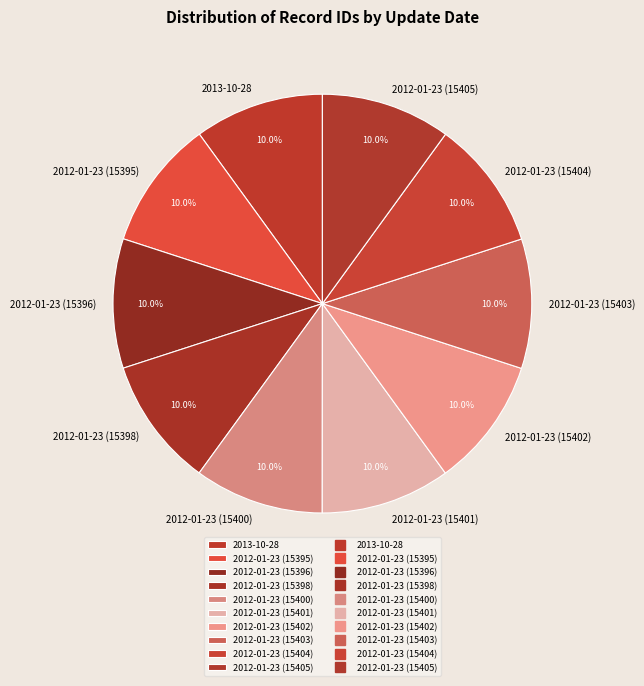

To the nearest percent, what portion does 2012-01-23 (15396) represent?

10%